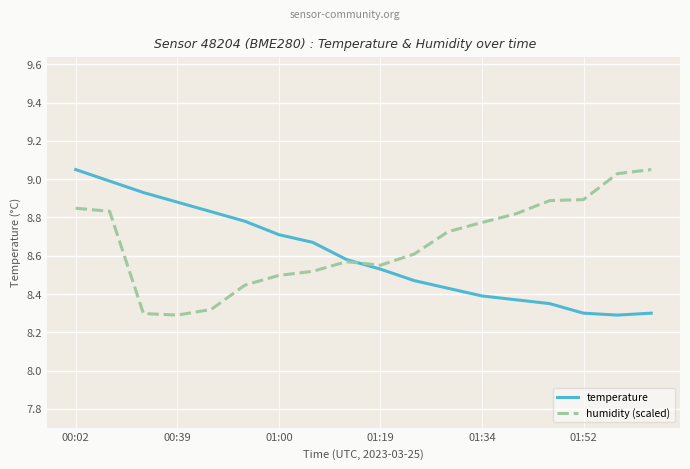

Is it true that temperature equals 11.6 at 01:34?

False